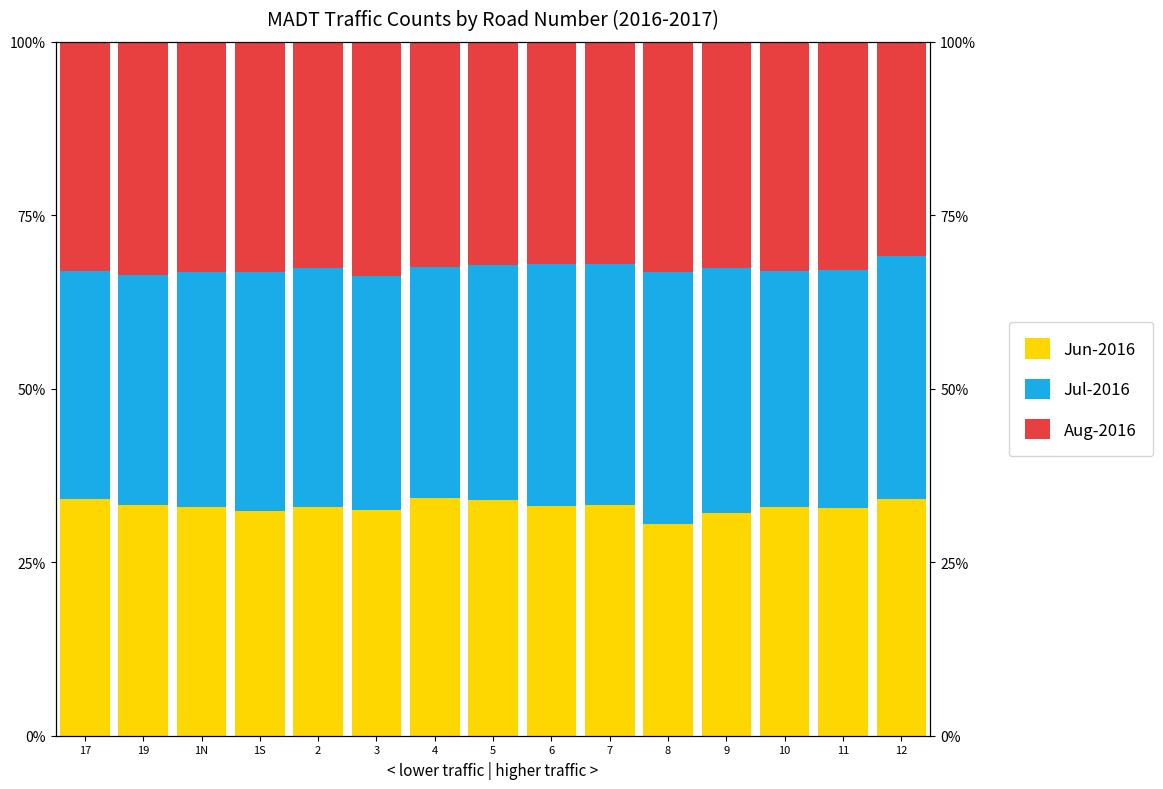

Reading left to right, list all the values displayed in this chart.

Jun-2016: 17=34.2	19=33.3	1N=33.0	1S=32.4	2=33.0	3=32.5	4=34.3	5=33.9	6=33.1	7=33.3	8=30.5	9=32.2	10=33.0	11=32.8	12=34.2
Jul-2016: 17=32.8	19=33.2	1N=33.9	1S=34.5	2=34.3	3=33.7	4=33.3	5=33.9	6=34.9	7=34.7	8=36.3	9=35.2	10=33.9	11=34.3	12=34.9
Aug-2016: 17=33.0	19=33.5	1N=33.1	1S=33.1	2=32.6	3=33.8	4=32.4	5=32.1	6=32.0	7=32.0	8=33.2	9=32.7	10=33.1	11=32.9	12=30.9